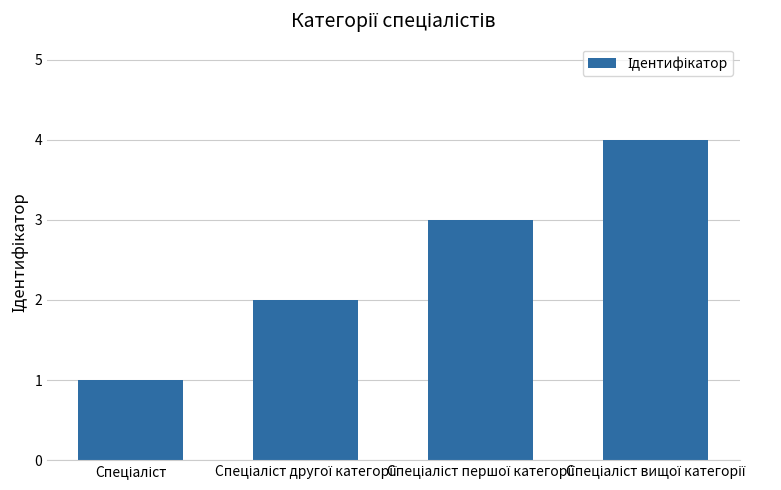

What is the value of the 1st bar from the left?

1